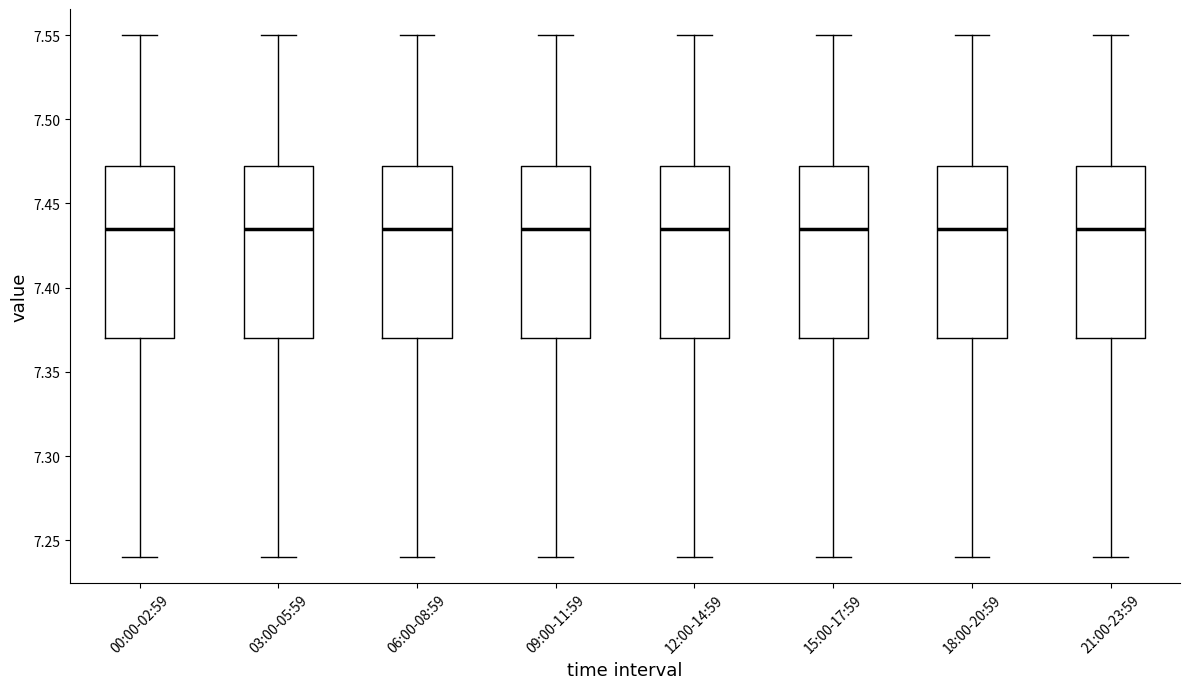

Reading left to right, transcribe this box plot: for each box, give where its median line is, the range the box spans, and where its two whiskers end, as read against the y-axis. The values are not printed on the chart, so give them approximately, as read against the axis.

00:00-02:59: median 7.435, box 7.370 to 7.475, whiskers 7.240 to 7.550
03:00-05:59: median 7.435, box 7.370 to 7.475, whiskers 7.240 to 7.550
06:00-08:59: median 7.435, box 7.370 to 7.475, whiskers 7.240 to 7.550
09:00-11:59: median 7.435, box 7.370 to 7.475, whiskers 7.240 to 7.550
12:00-14:59: median 7.435, box 7.370 to 7.475, whiskers 7.240 to 7.550
15:00-17:59: median 7.435, box 7.370 to 7.475, whiskers 7.240 to 7.550
18:00-20:59: median 7.435, box 7.370 to 7.475, whiskers 7.240 to 7.550
21:00-23:59: median 7.435, box 7.370 to 7.475, whiskers 7.240 to 7.550